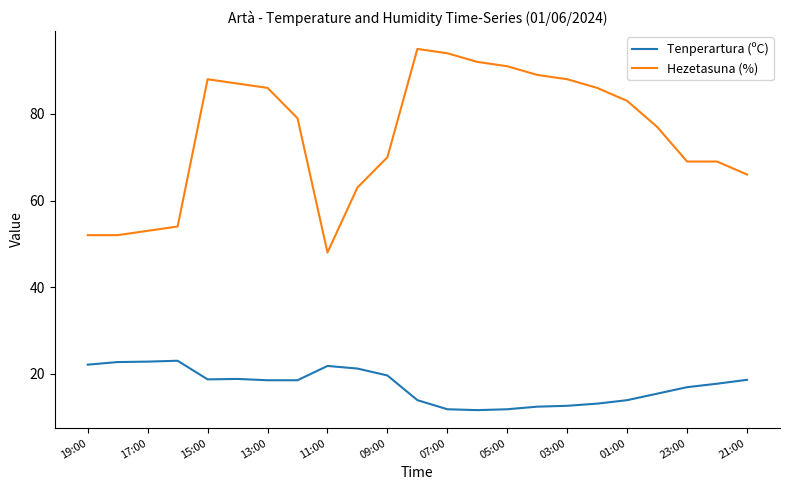

What are all the series names shown in the legend?

Tenperartura (ºC), Hezetasuna (%)